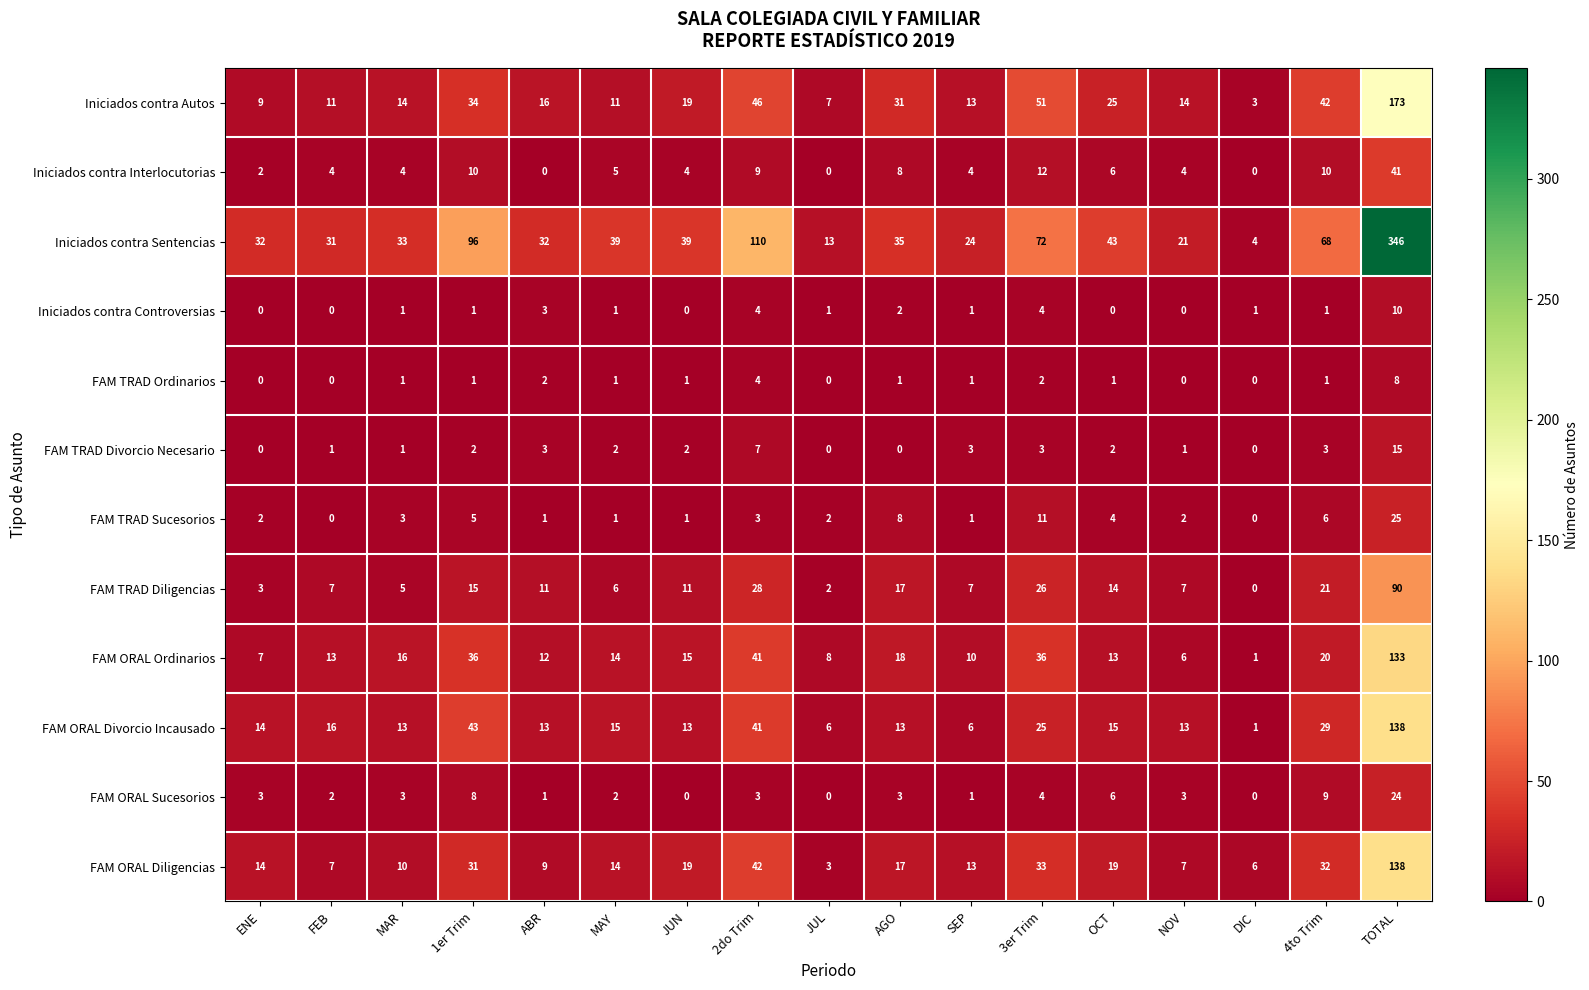

Which series has the largest total across all categories?

Iniciados contra Sentencias